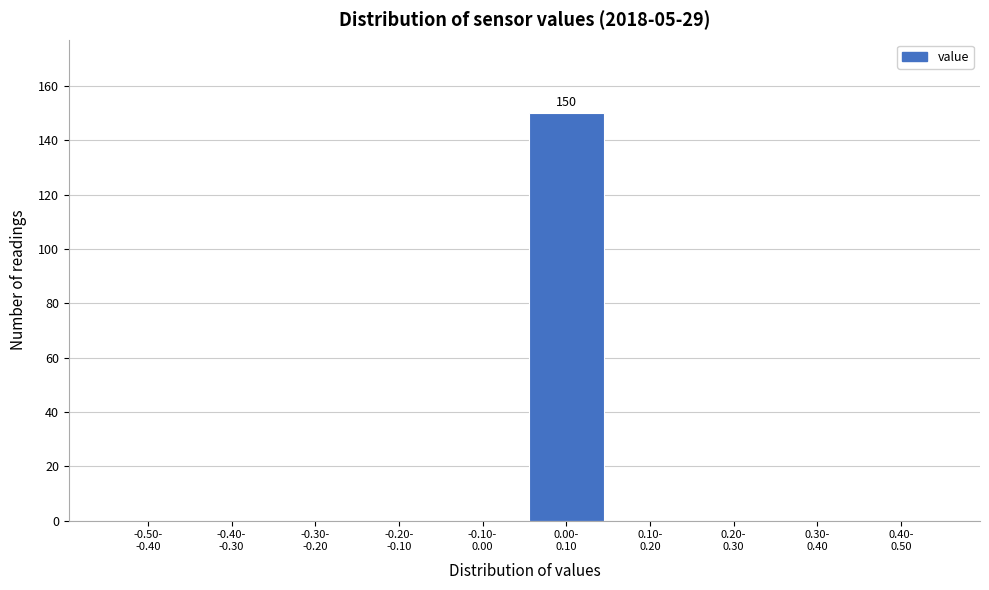

What is the sum of all values?

150